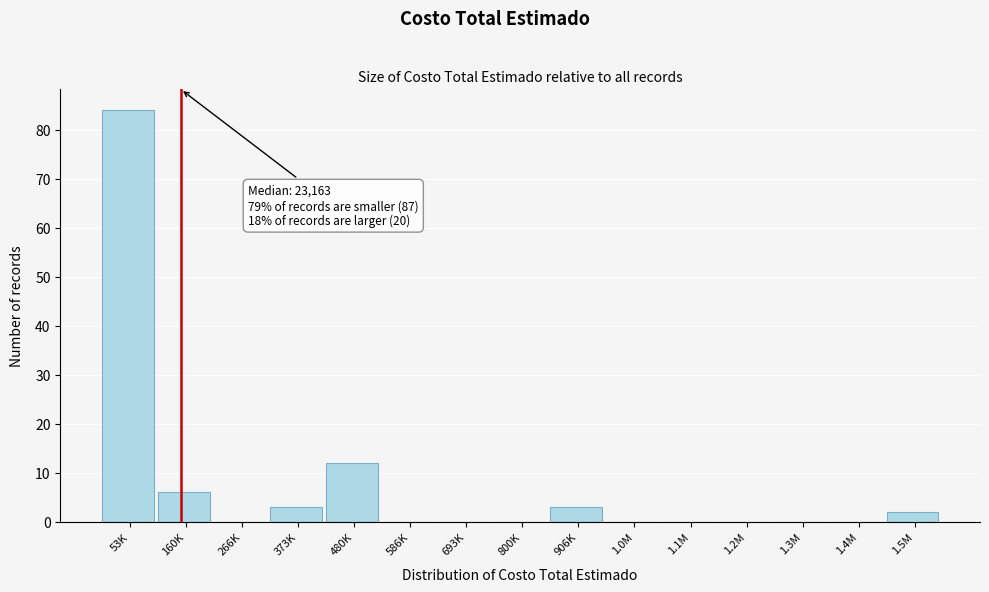

Reading left to right, extract all data points from this chart.

53K=84	160K=6	266K=0	373K=3	480K=12	586K=0	693K=0	800K=0	906K=3	1.0M=0	1.1M=0	1.2M=0	1.3M=0	1.4M=0	1.5M=2